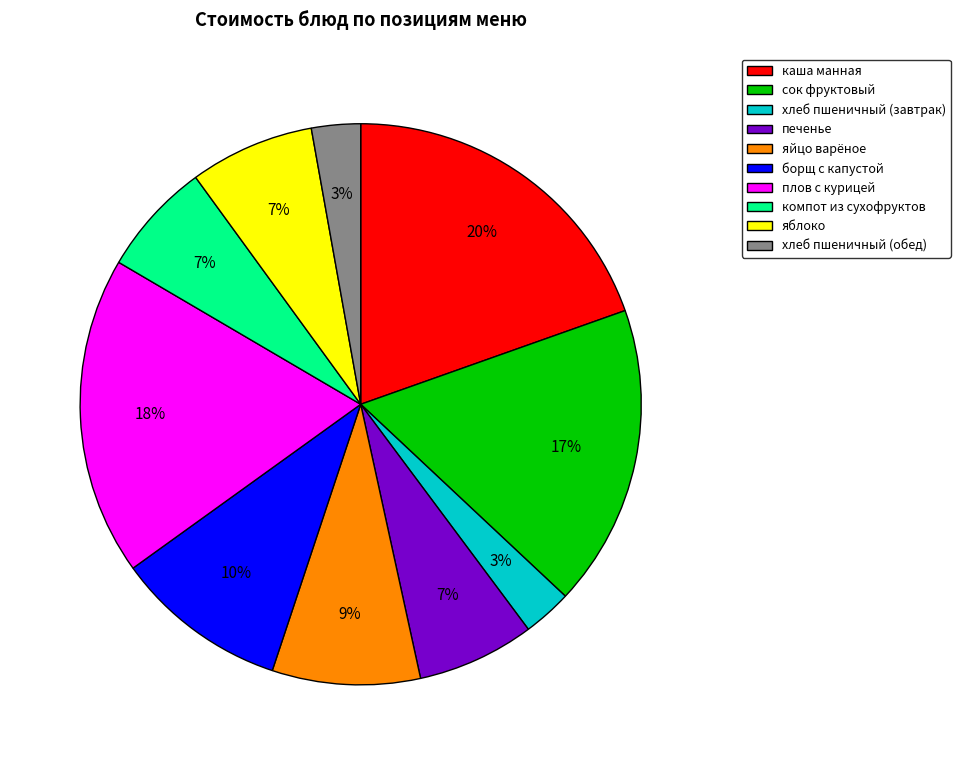

Combined, do компот из сухофруктов and сок фруктовый account for over 50%?

No